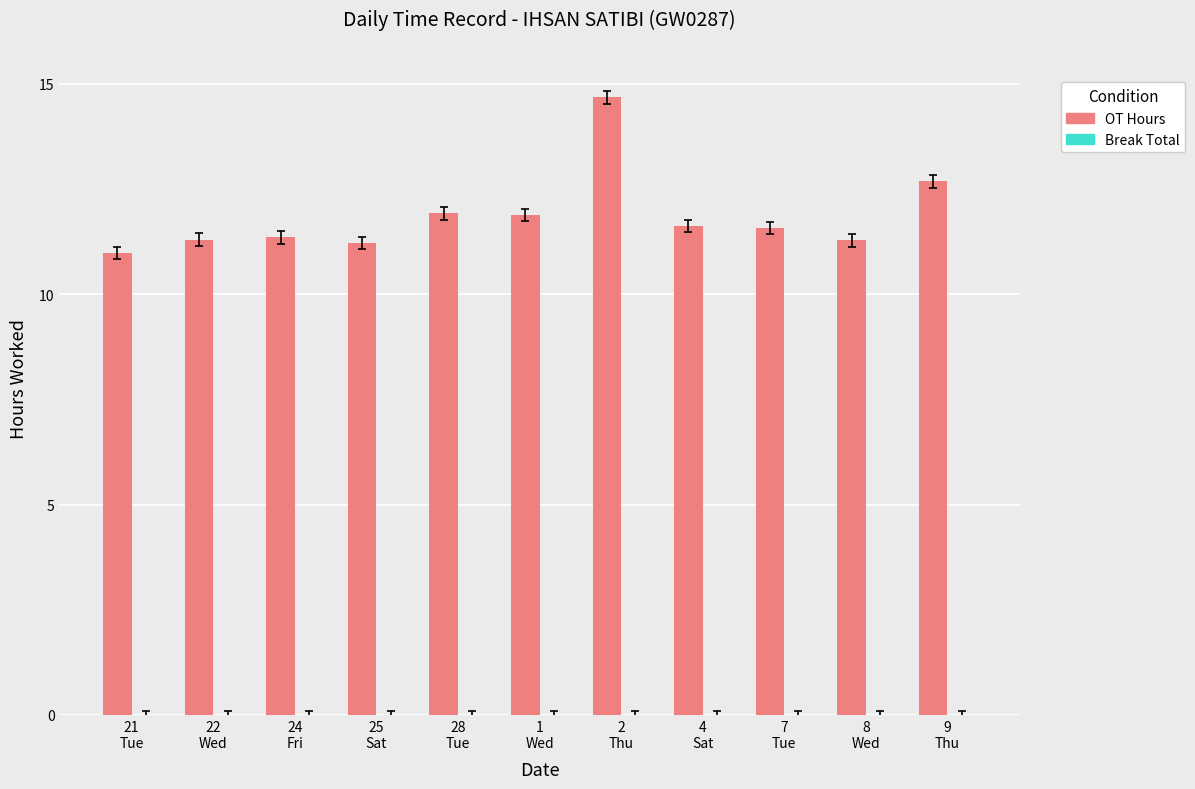

What is the maximum value shown in the chart?

14.7